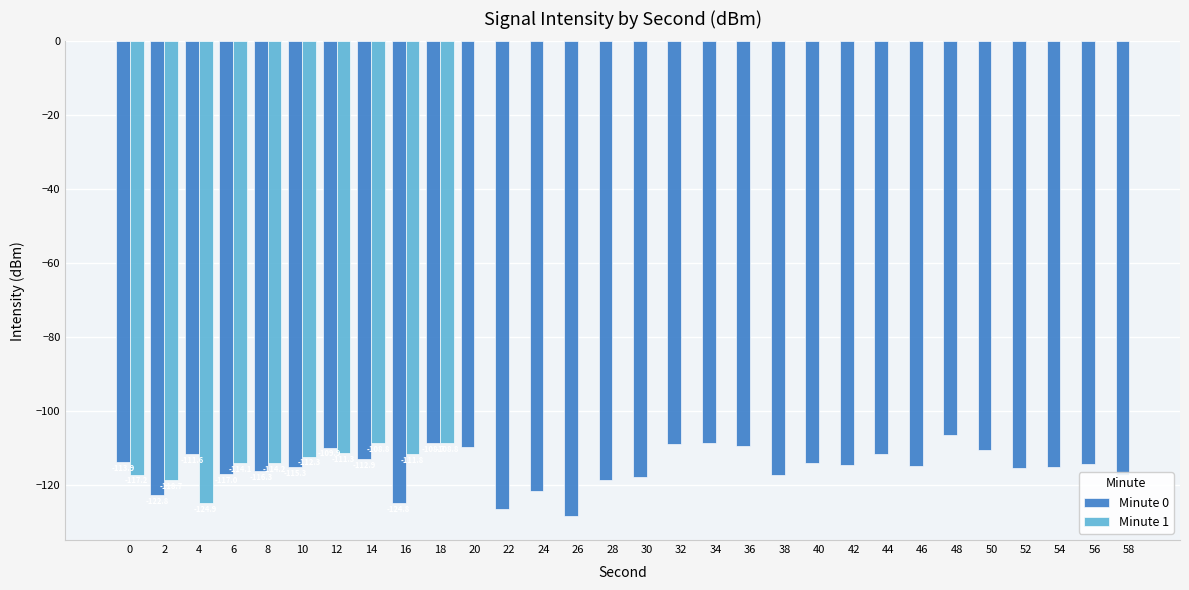

What is the difference between the maximum and second lowest values in the Minute 0 series?

20.2